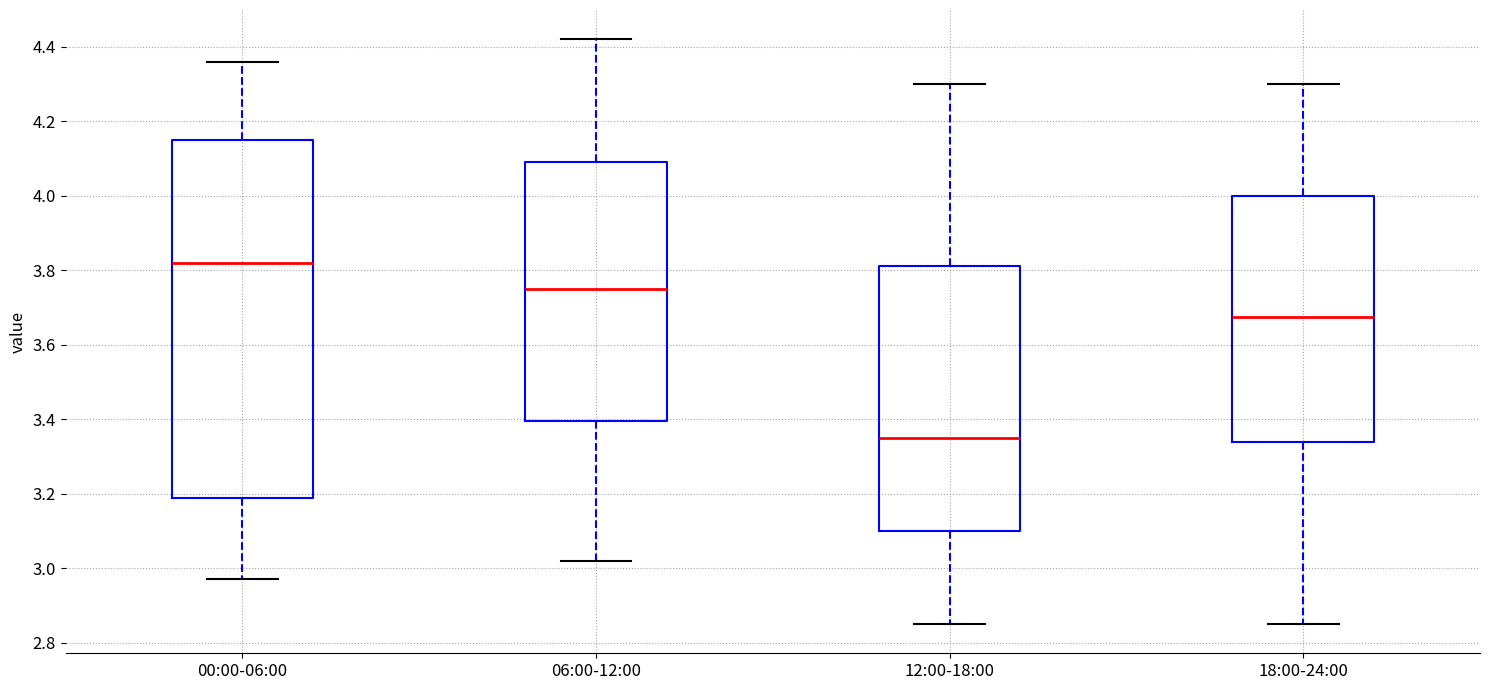

Where is the upper edge of the box for 00:00-06:00 on the y-axis? The values are not printed on the chart, so give them approximately, as read against the axis.

4.16